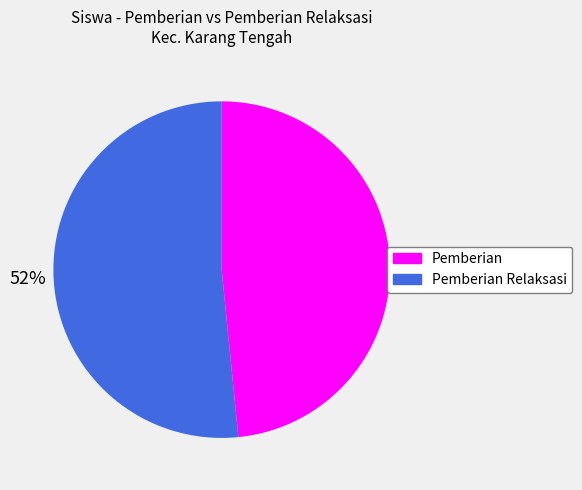

Rank the categories by value from highest to lowest.

Pemberian Relaksasi, Pemberian